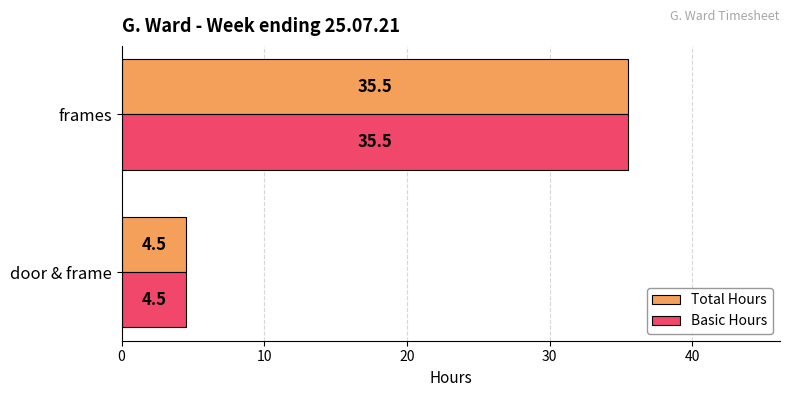

How many values in the Total Hours series exceed 35?

1